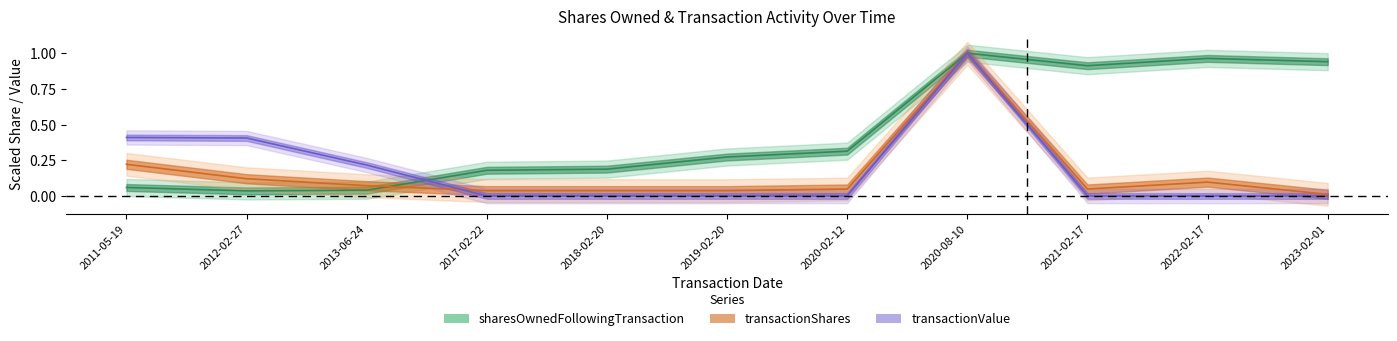

Which series has the widest spread of values?

transactionValue